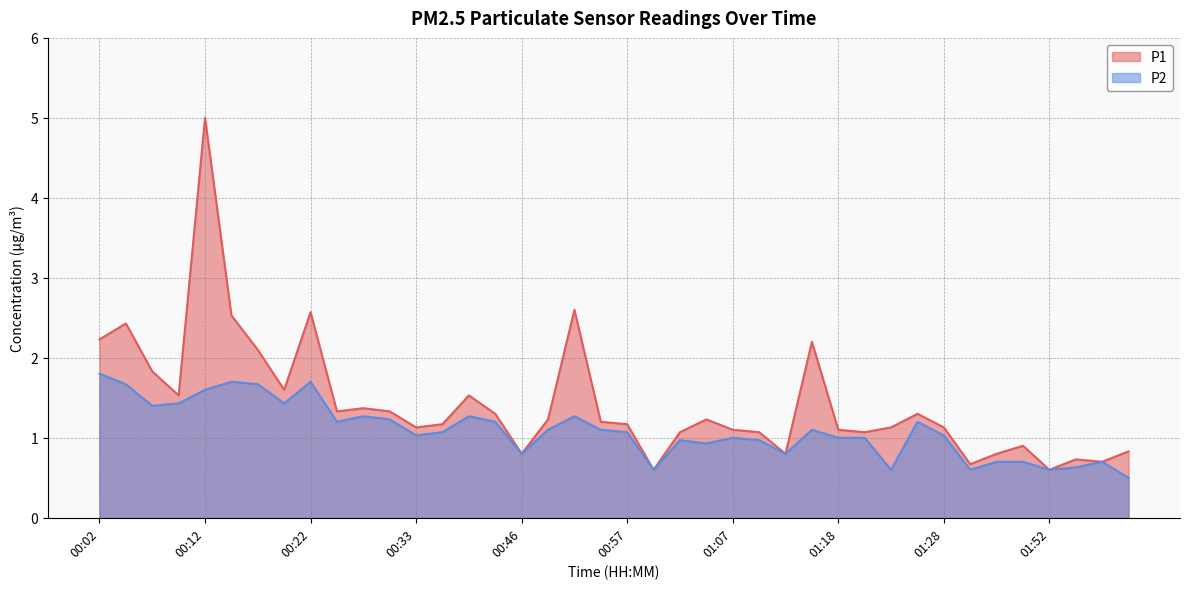

Reading right to left, transcribe all the data shown in this chart.

P1: 02:46=0.8	02:44=0.7	01:54=0.7	01:52=0.6	01:49=0.9	01:43=0.8	01:41=0.7	01:28=1.1	01:26=1.3	01:23=1.1	01:20=1.1	01:18=1.1	01:15=2.2	01:12=0.8	01:10=1.1	01:07=1.1	01:05=1.2	01:02=1.1	01:00=0.6	00:57=1.2	00:54=1.2	00:52=2.6	00:49=1.2	00:46=0.8	00:44=1.3	00:41=1.5	00:36=1.2	00:33=1.1	00:31=1.3	00:28=1.4	00:25=1.3	00:22=2.6	00:20=1.6	00:17=2.1	00:15=2.5	00:12=5.0	00:09=1.5	00:07=1.8	00:04=2.4	00:02=2.2
P2: 02:46=0.5	02:44=0.7	01:54=0.6	01:52=0.6	01:49=0.7	01:43=0.7	01:41=0.6	01:28=1.0	01:26=1.2	01:23=0.6	01:20=1.0	01:18=1.0	01:15=1.1	01:12=0.8	01:10=1.0	01:07=1.0	01:05=0.9	01:02=1.0	01:00=0.6	00:57=1.1	00:54=1.1	00:52=1.3	00:49=1.1	00:46=0.8	00:44=1.2	00:41=1.3	00:36=1.1	00:33=1.0	00:31=1.2	00:28=1.3	00:25=1.2	00:22=1.7	00:20=1.4	00:17=1.7	00:15=1.7	00:12=1.6	00:09=1.4	00:07=1.4	00:04=1.7	00:02=1.8